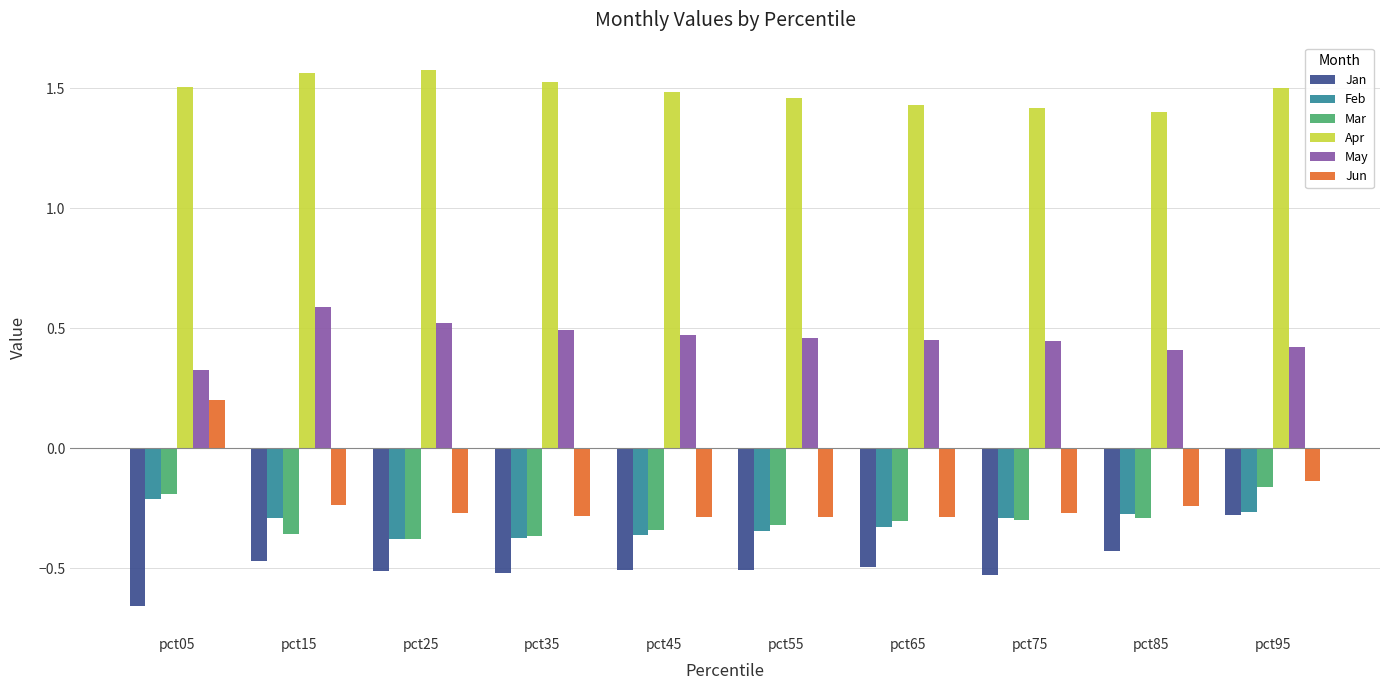

What is the difference between the maximum and second lowest values in the Mar series?

0.2